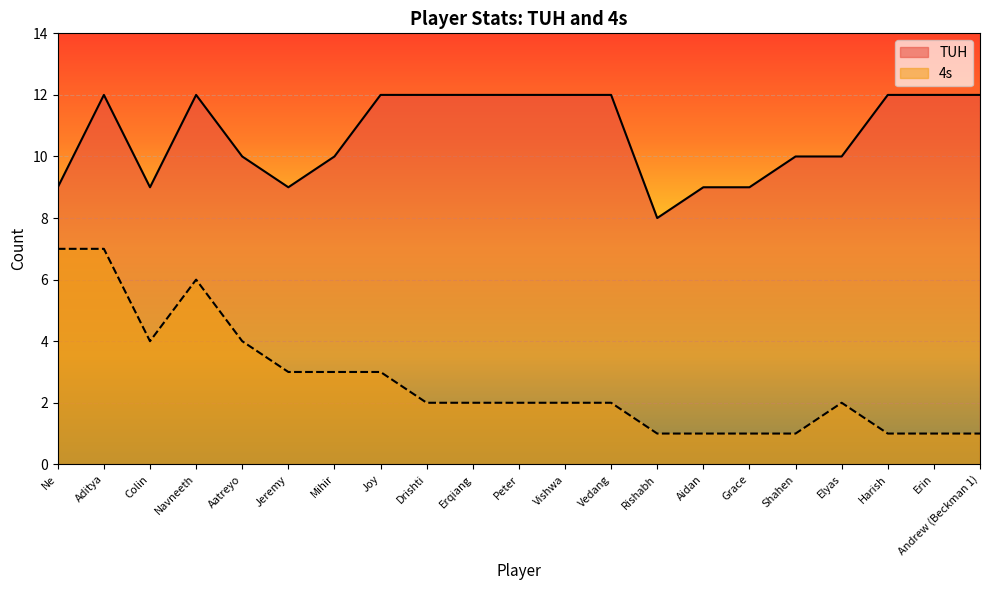

Between Erqiang and Erin, which is larger?

Erqiang